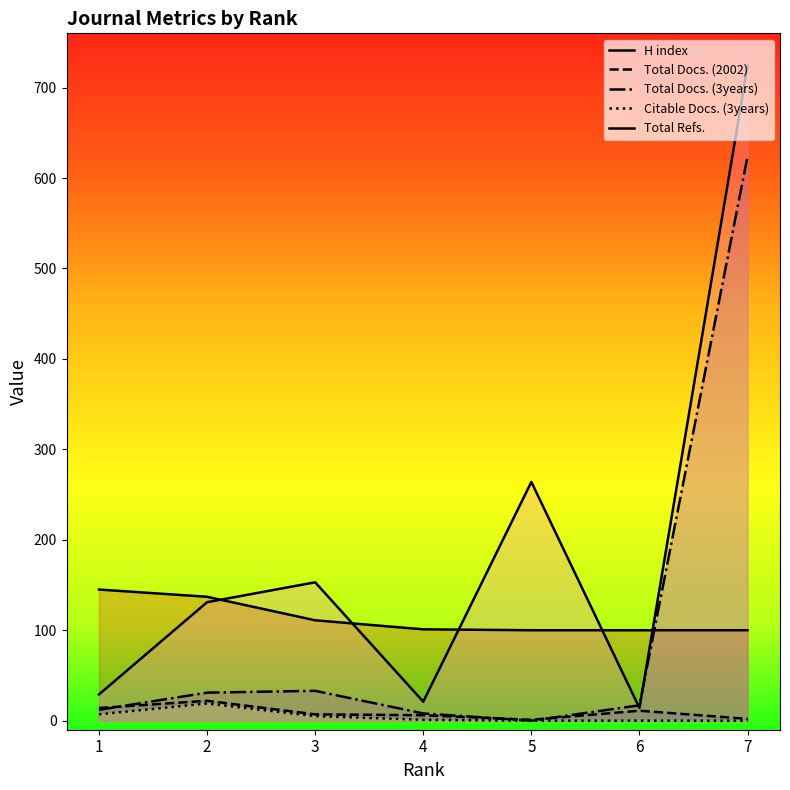

Which series has the largest total across all categories?

Total Refs.